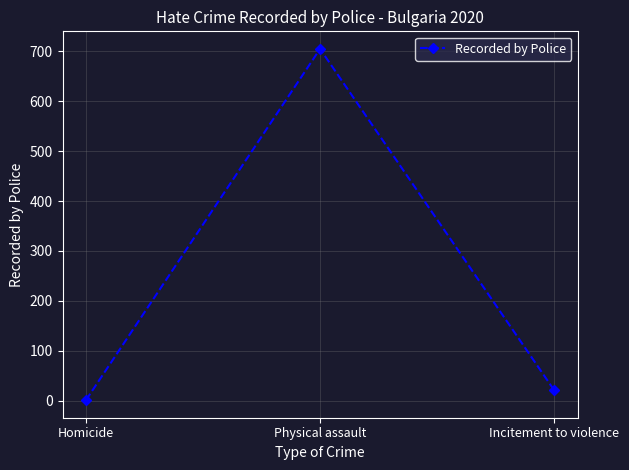

List the labels in order of value, smallest first.

Homicide, Incitement to violence, Physical assault